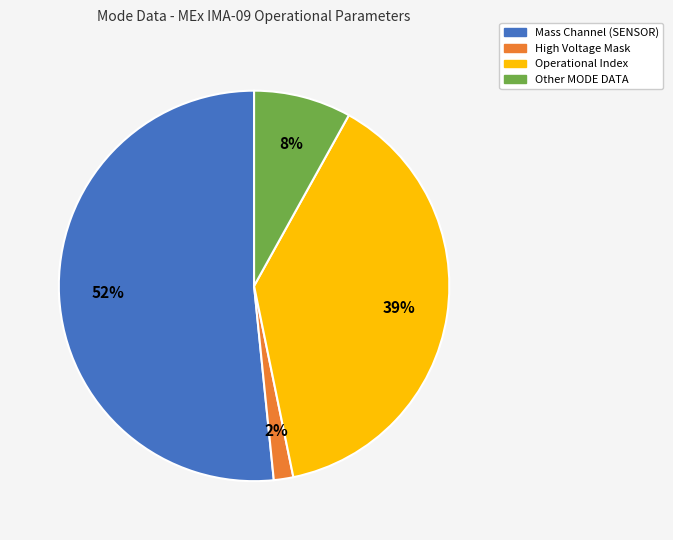

Is there any slice that represents more than half of the pie?

Yes